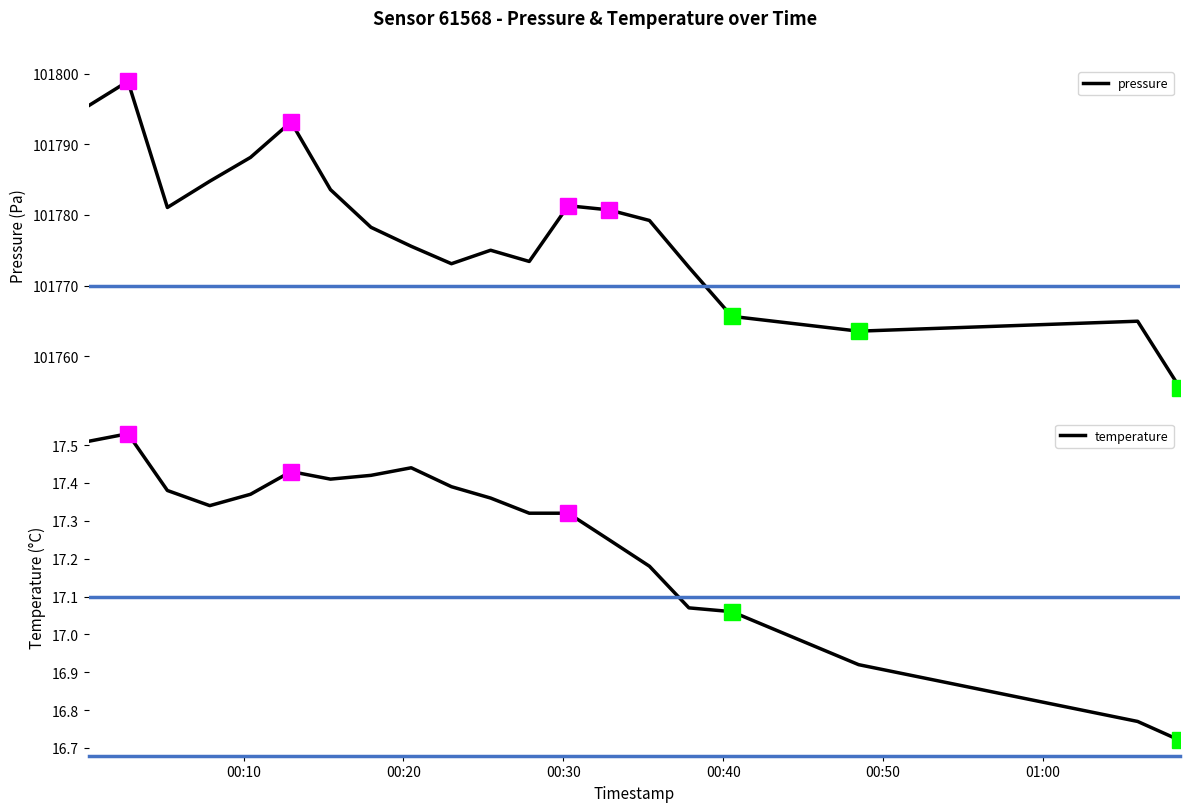

List the series in order of their overall mean, highest first.

pressure, temperature